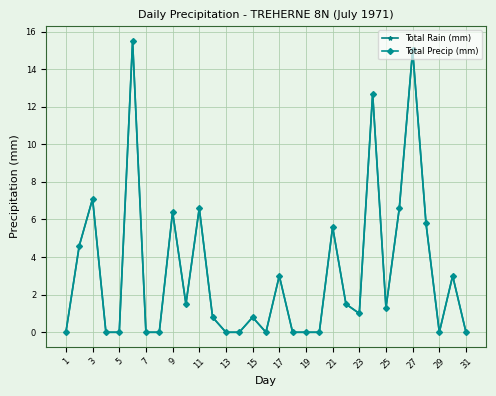

What is the difference between the second highest and second lowest values in the Total Precip (mm) series?

15.0